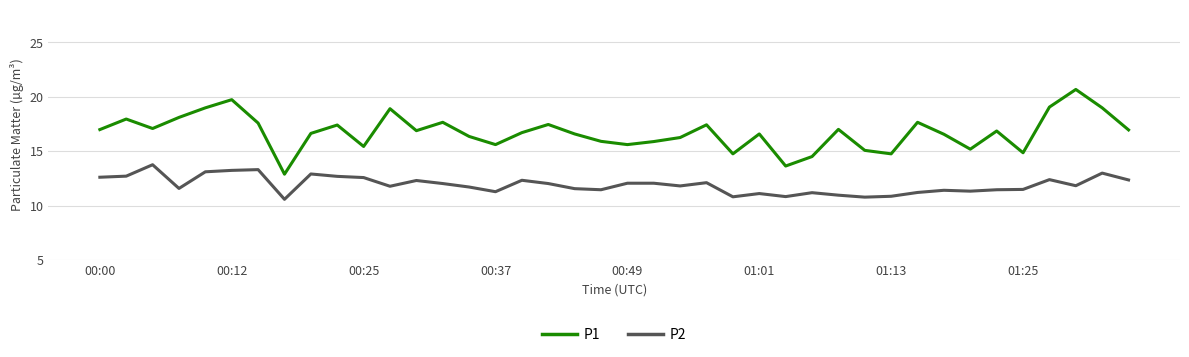

What is the highest value of the P2 series?

13.8